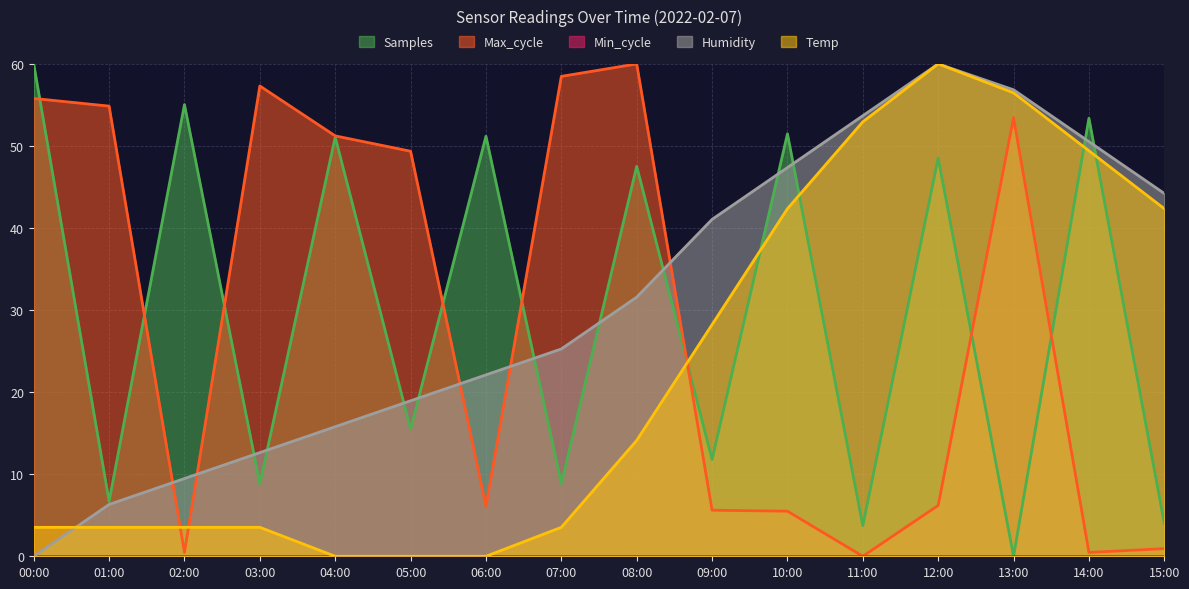

True or false: Temp and Humidity intersect in this chart.

True